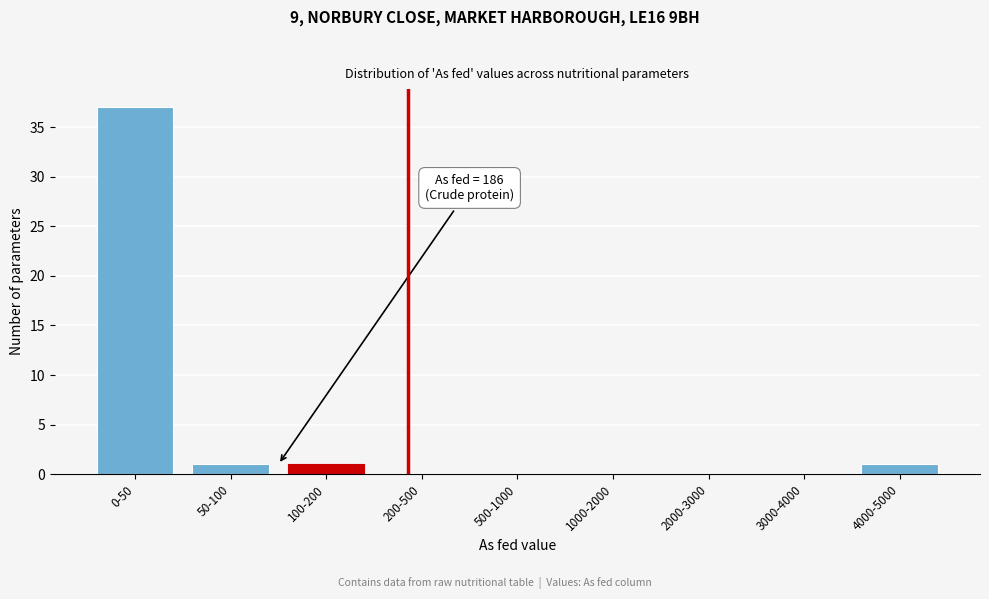

Reading left to right, what are all the values shown in this chart?

0-50=37	50-100=1	100-200=1	200-500=0	500-1000=0	1000-2000=0	2000-3000=0	3000-4000=0	4000-5000=1